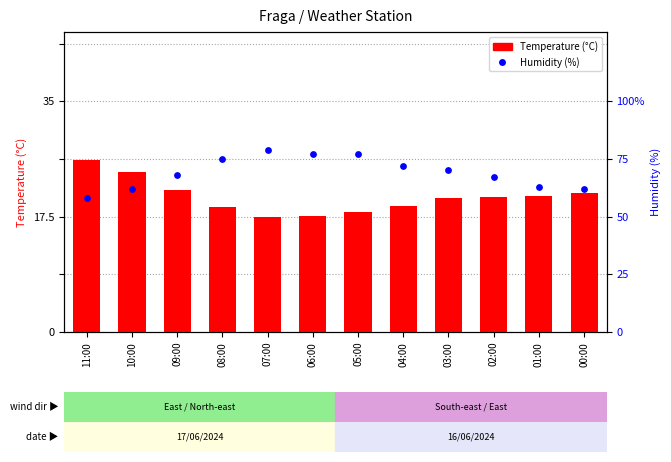

What are all the series names shown in the legend?

Temperature (°C), Humidity (%)